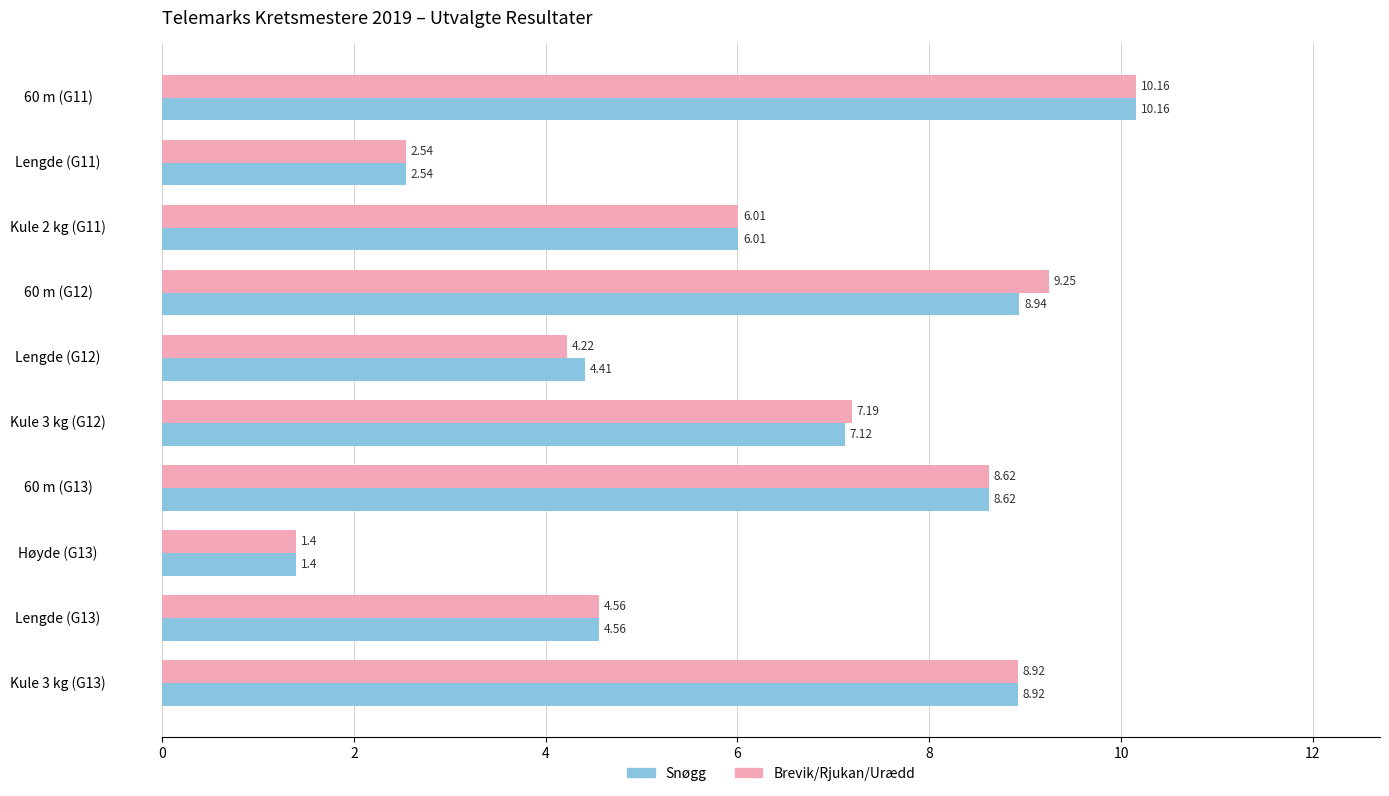

Rank the categories by Snøgg value from lowest to highest.

Høyde (G13), Lengde (G11), Lengde (G12), Lengde (G13), Kule 2 kg (G11), Kule 3 kg (G12), 60 m (G13), Kule 3 kg (G13), 60 m (G12), 60 m (G11)